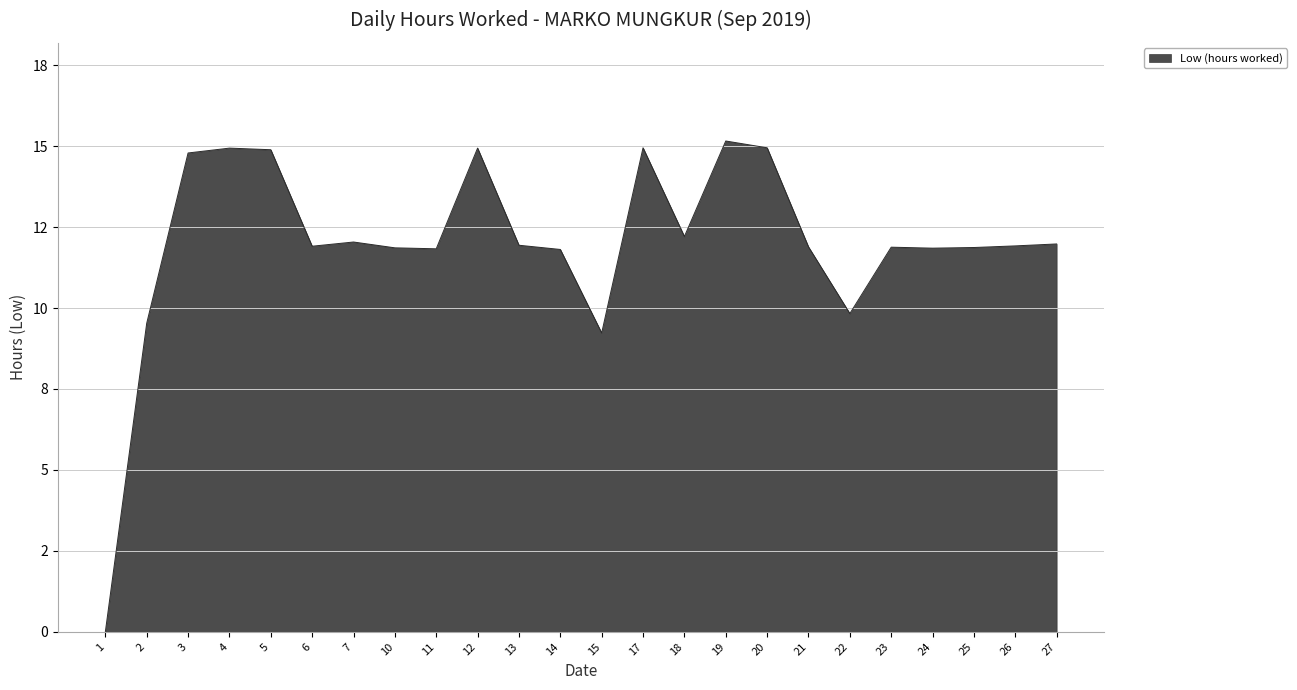

List the labels in order of value, smallest first.

1, 15, 2, 22, 14, 11, 24, 10, 25, 23, 21, 6, 26, 13, 27, 7, 18, 3, 5, 4, 12, 17, 20, 19